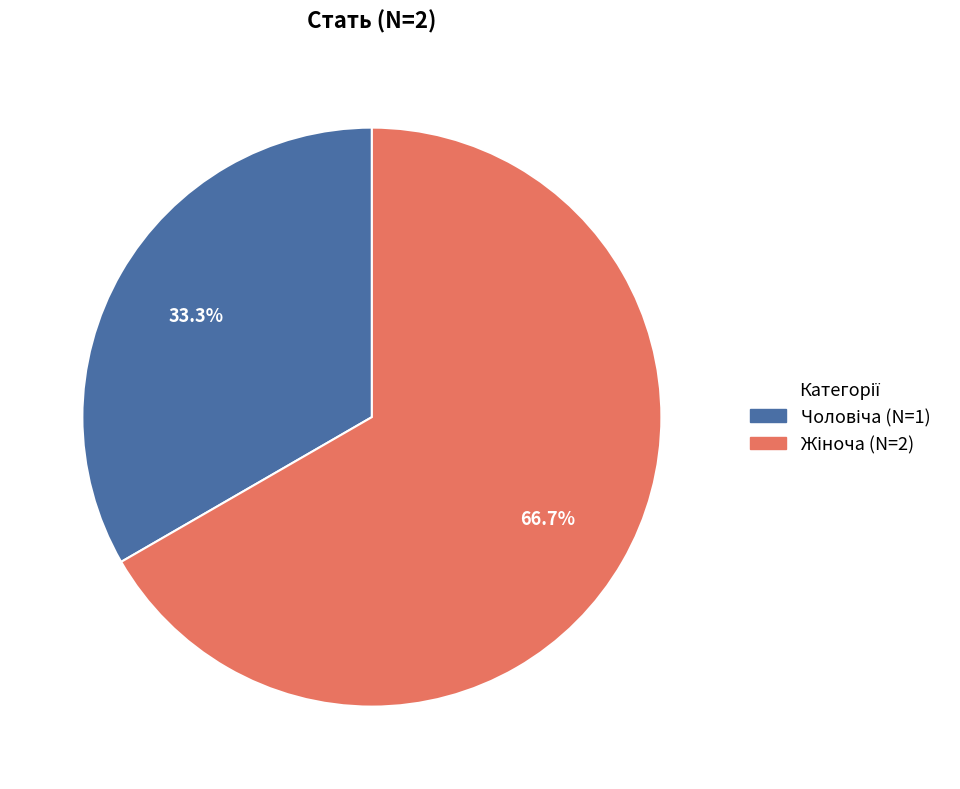

Does any single category account for the majority?

Yes